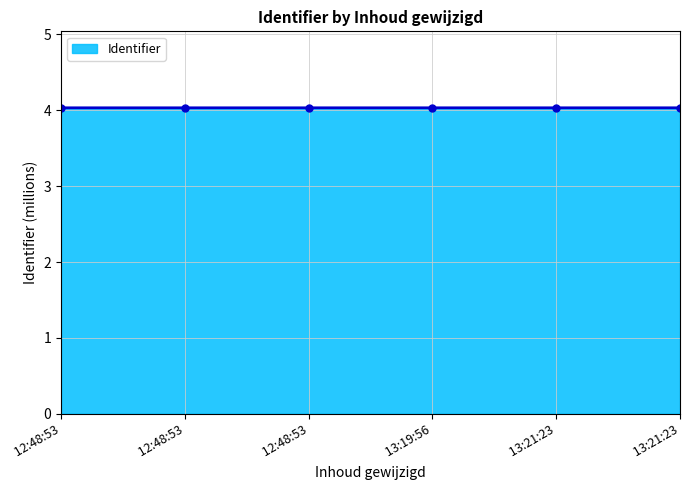

Rank the categories by value from highest to lowest.

 13:21:23,  13:21:23,  13:19:56,  12:48:53,  12:48:53,  12:48:53